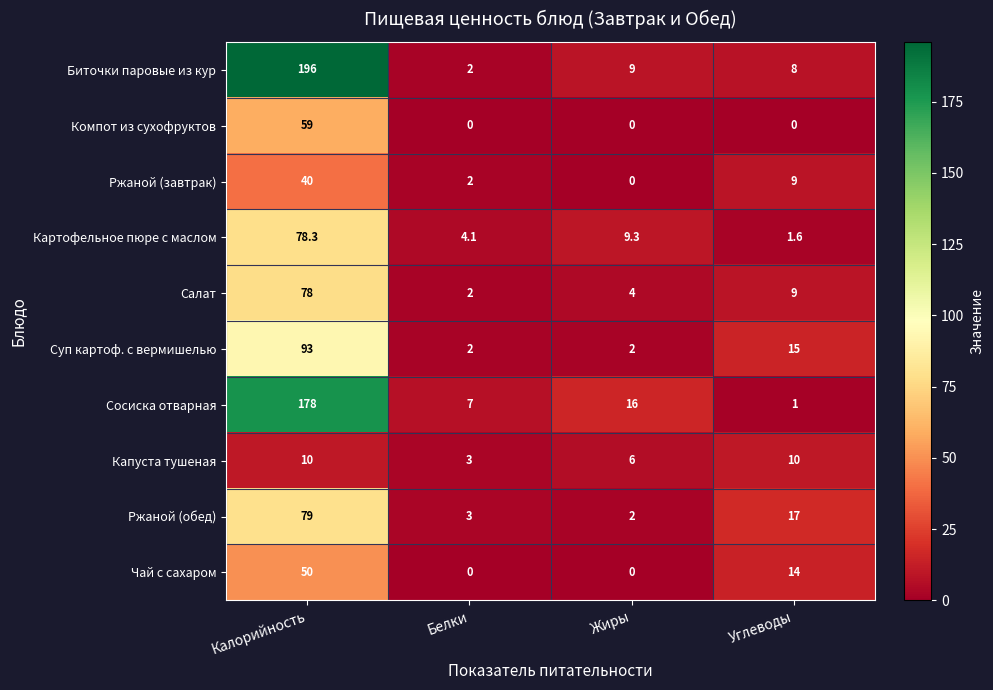

Which category has the highest value in the Ржаной (завтрак) series?

Калорийность